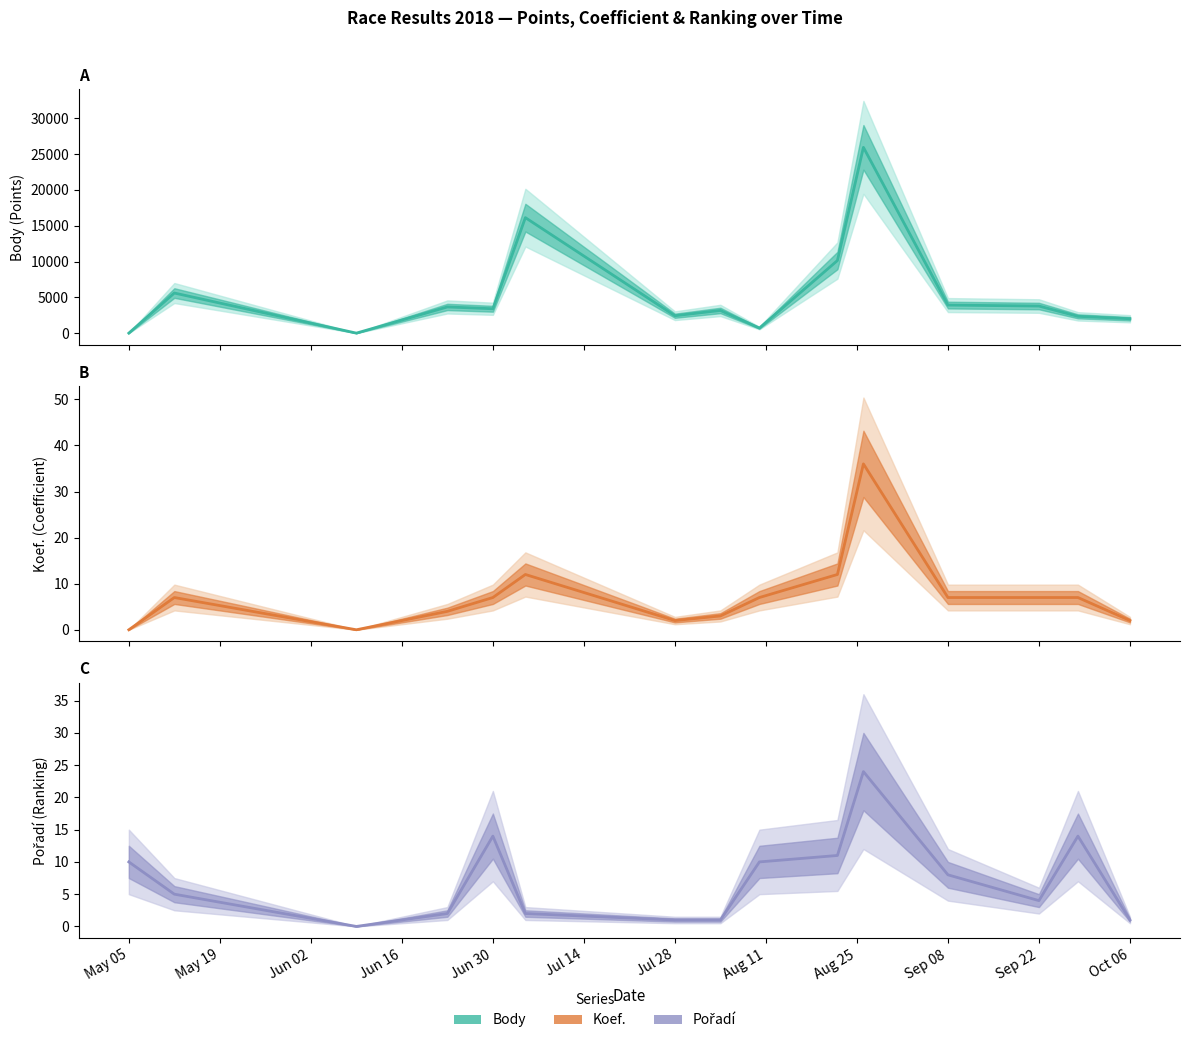

What is the total value across all series at May 19?

5612